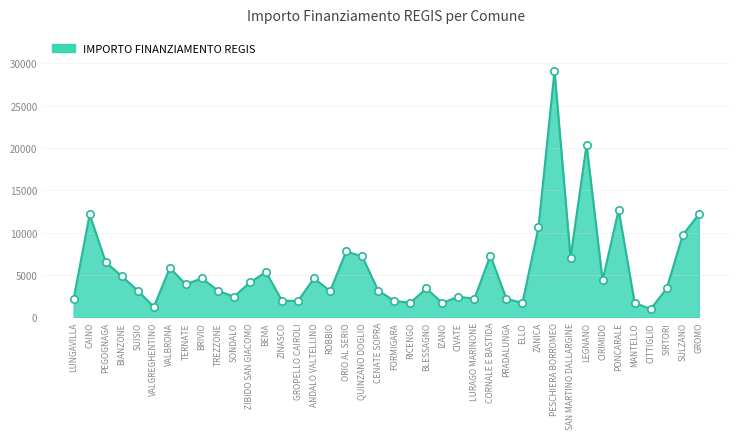

What is the change in value from ZINASCO to ANDALO VALTELLINO?

+2673